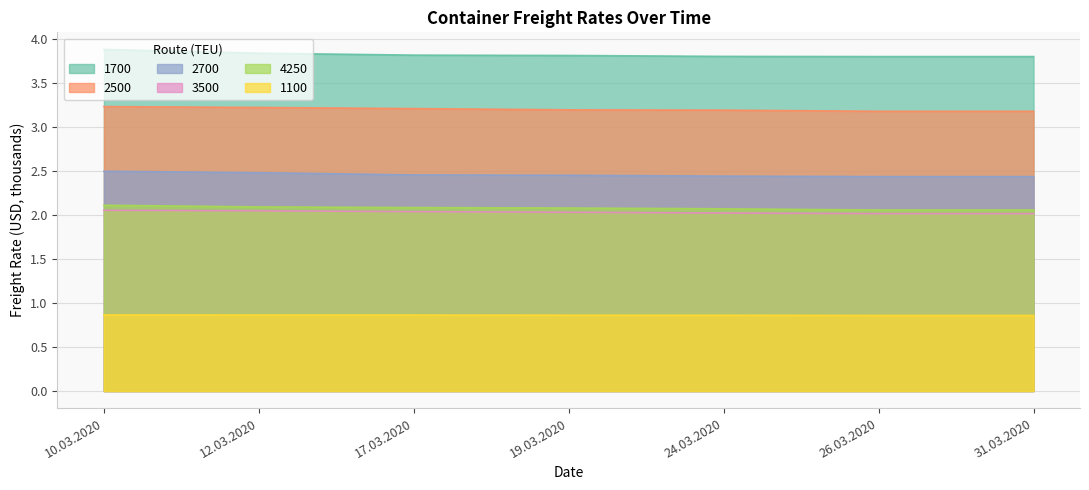

What is the maximum value for 2500?

3.2